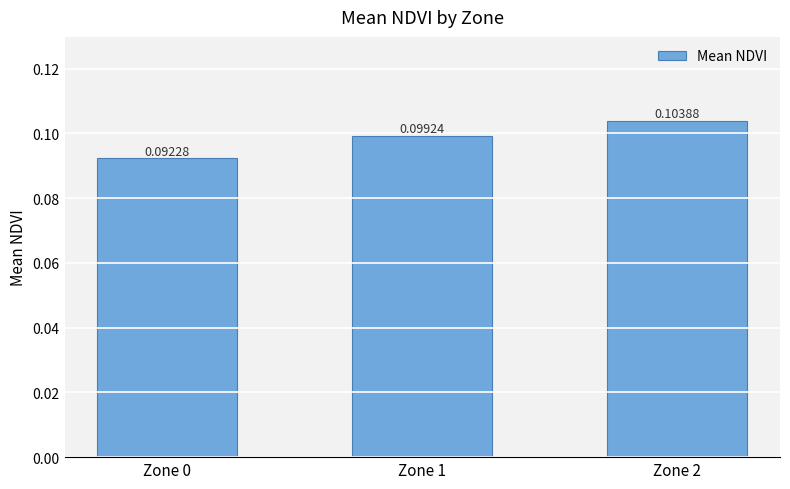

Which has a higher value, Zone 2 or Zone 0?

Zone 2